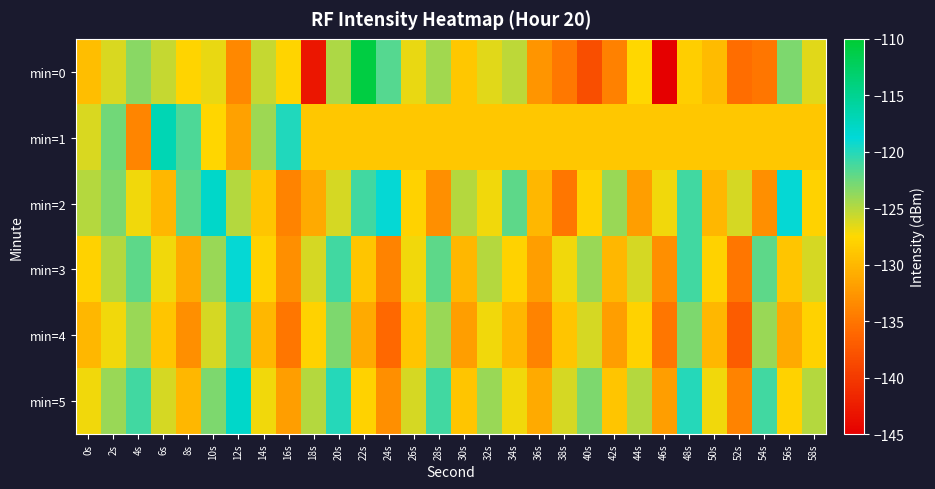

At which category does the chart reach its peak across all series?

22s